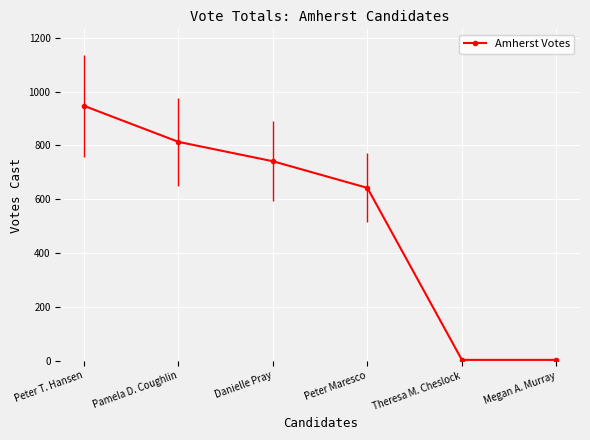

How many distinct data groups are displayed?

1